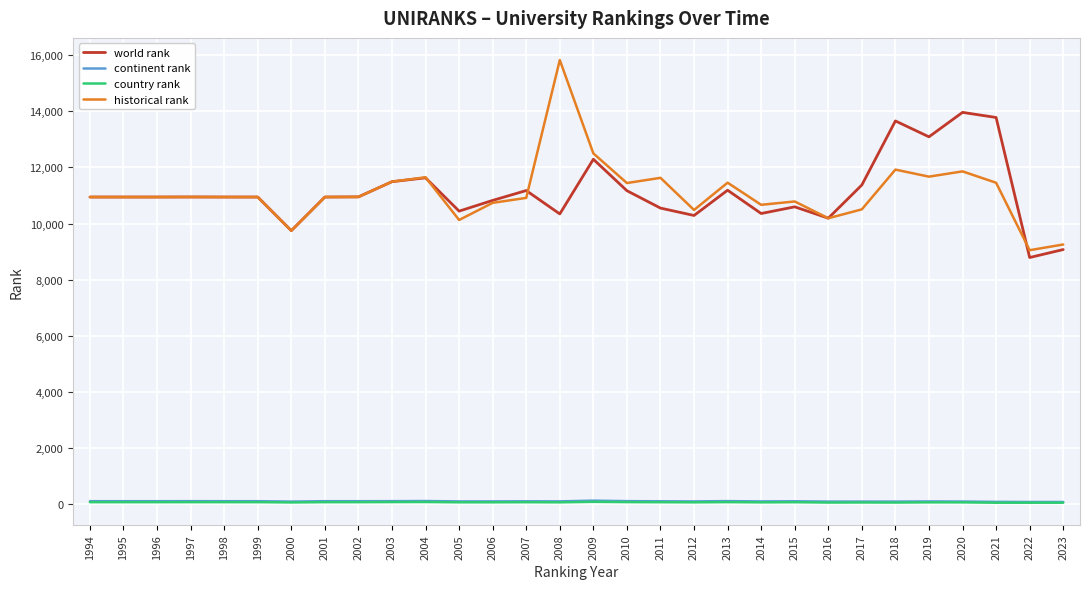

Count the number of categories in the chart.

30